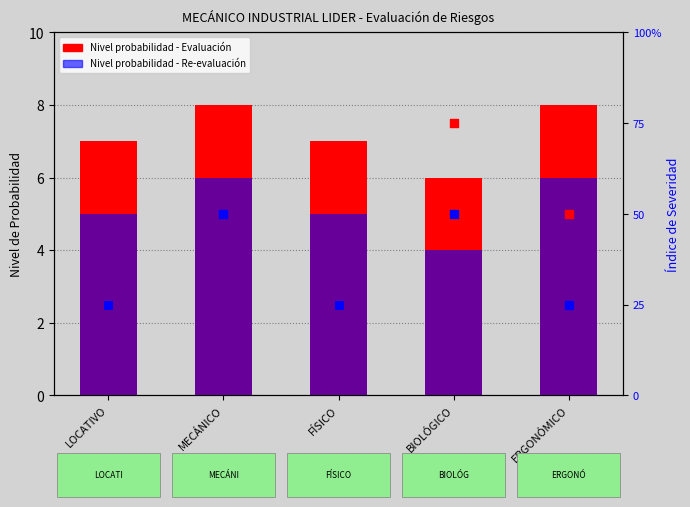

Which series has the largest total across all categories?

Nivel probabilidad - Evaluación